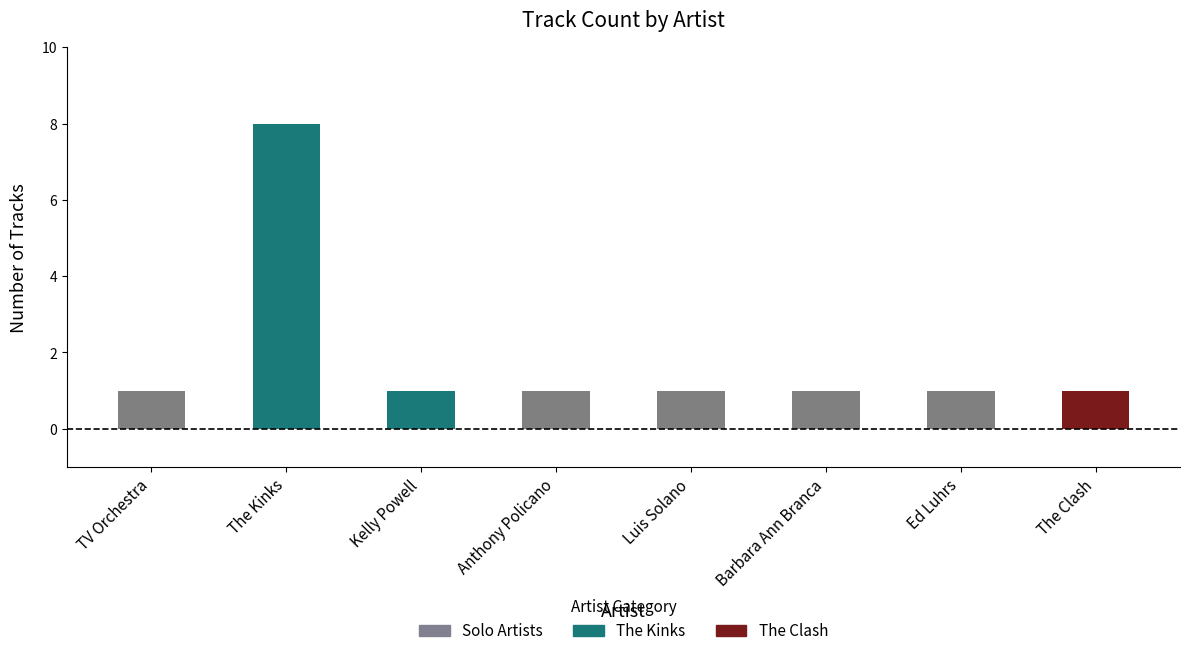

What position from the right is Barbara Ann Branca?

3